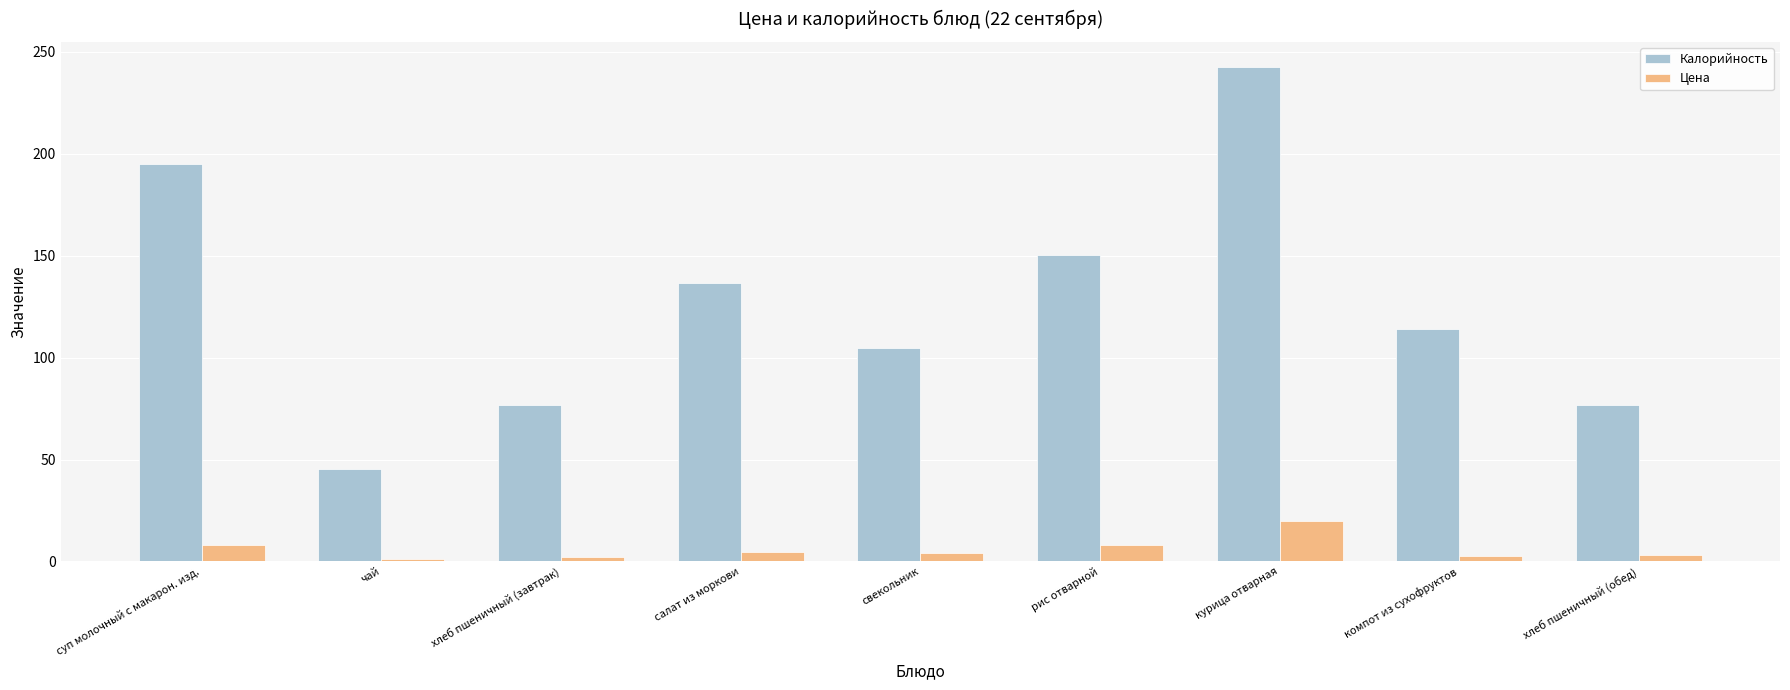

At how many categories does at least one series exceed 108?

5